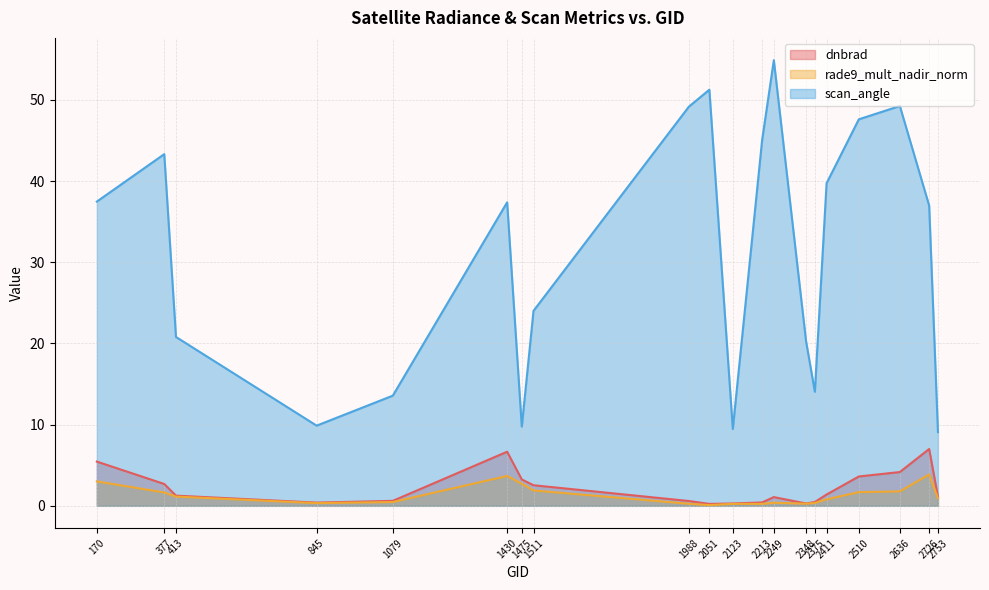

Which series has the largest total across all categories?

scan_angle